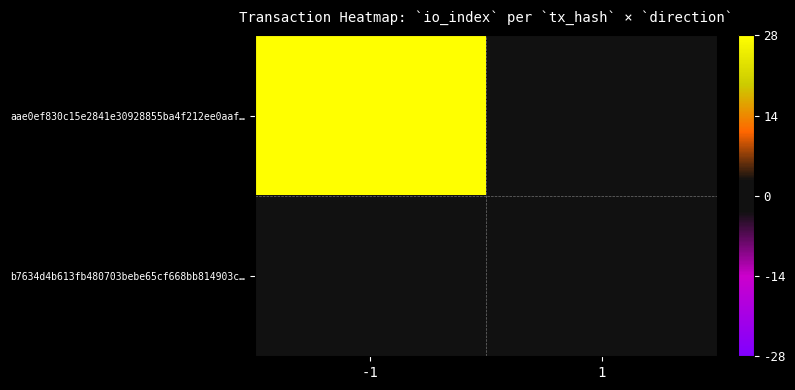

Which series has the largest range (max minus min)?

aae0ef830c15e2841e30928855ba4f212ee0aaf…